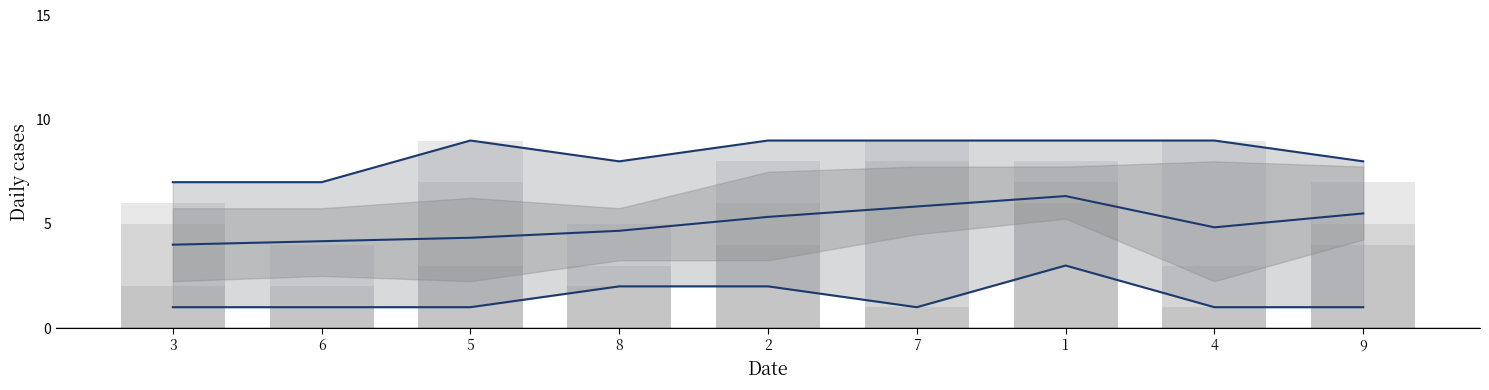

What is the sum of the col_6 values at 6 and 1?

10.5